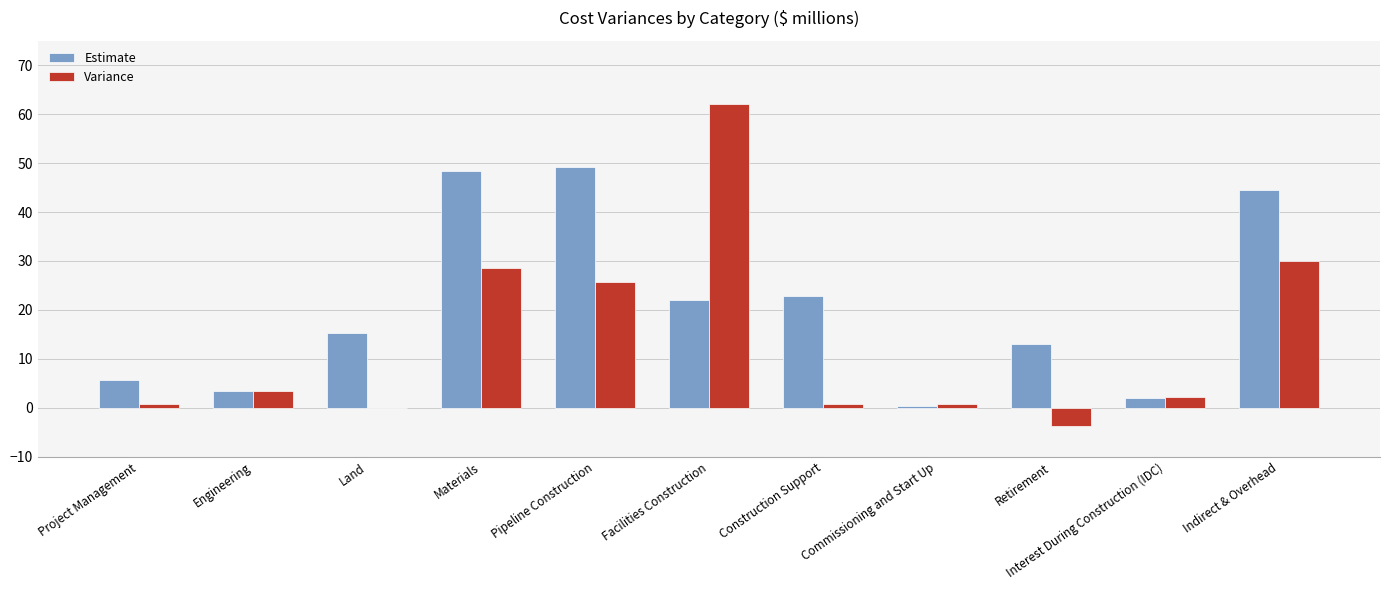

At which category is the sum across all series the highest?

Facilities Construction